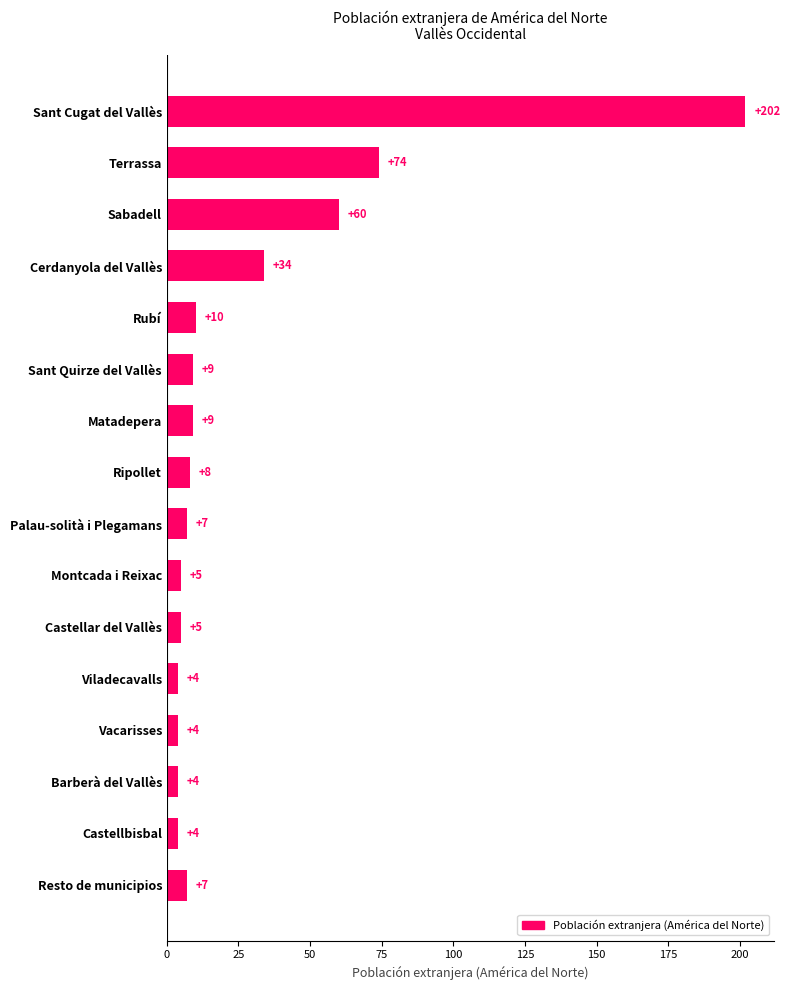

At which label is the value closest to 103?

Terrassa